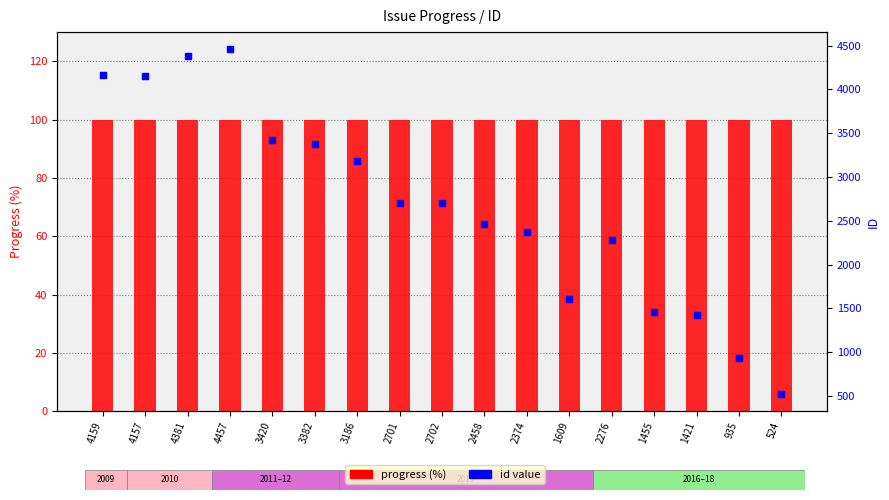

What are all the series names shown in the legend?

progress (%), id value